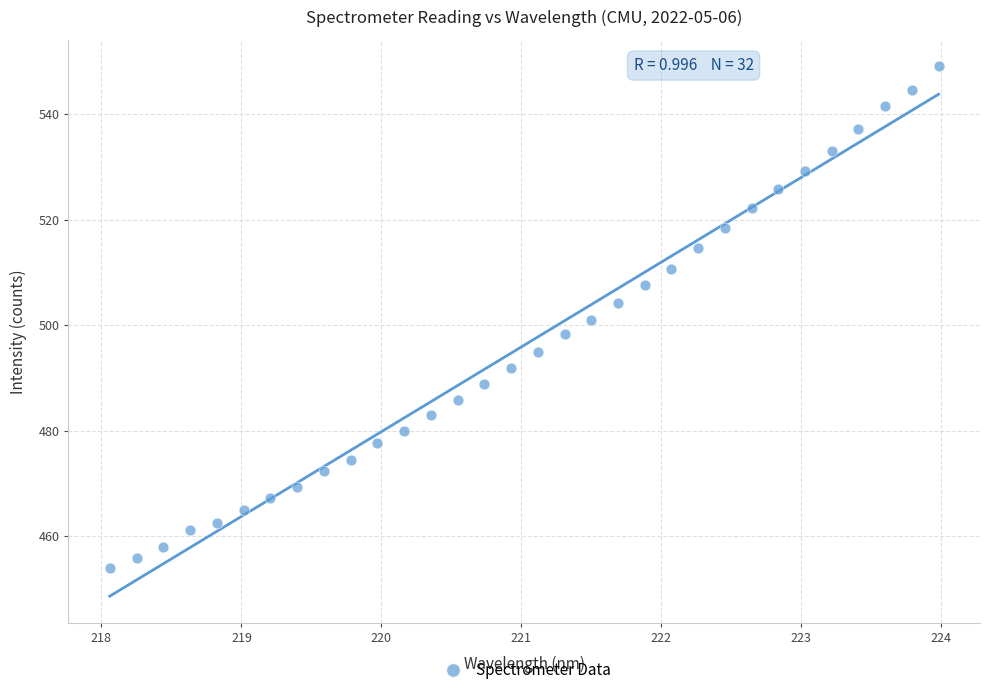

What is the range of Y values (max minus min)?

95.1